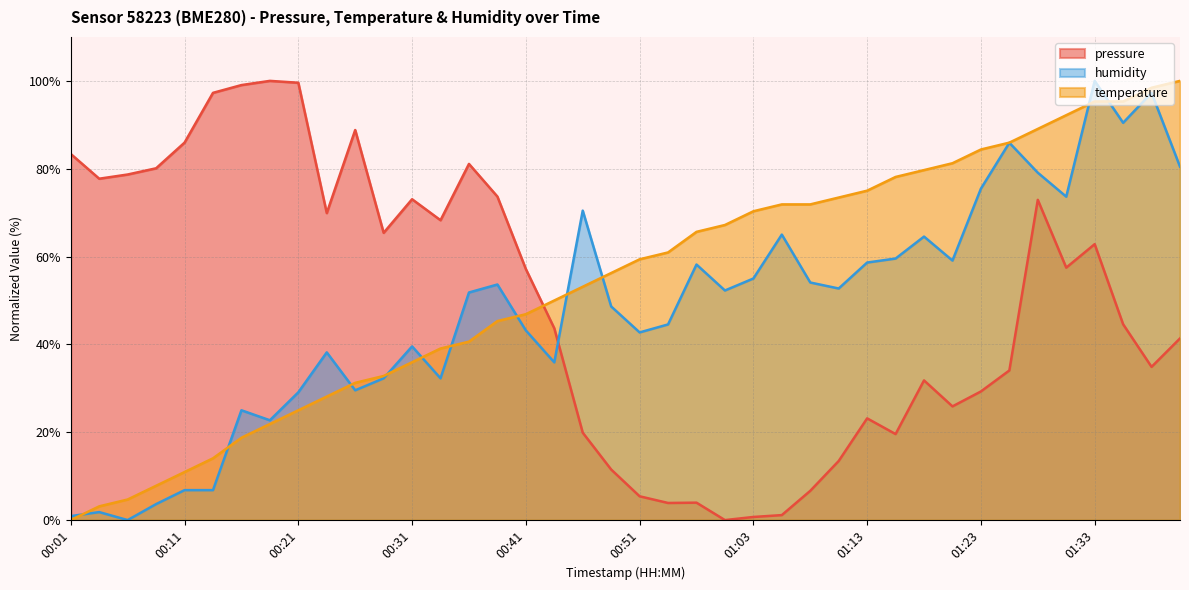

How many distinct data groups are displayed?

3